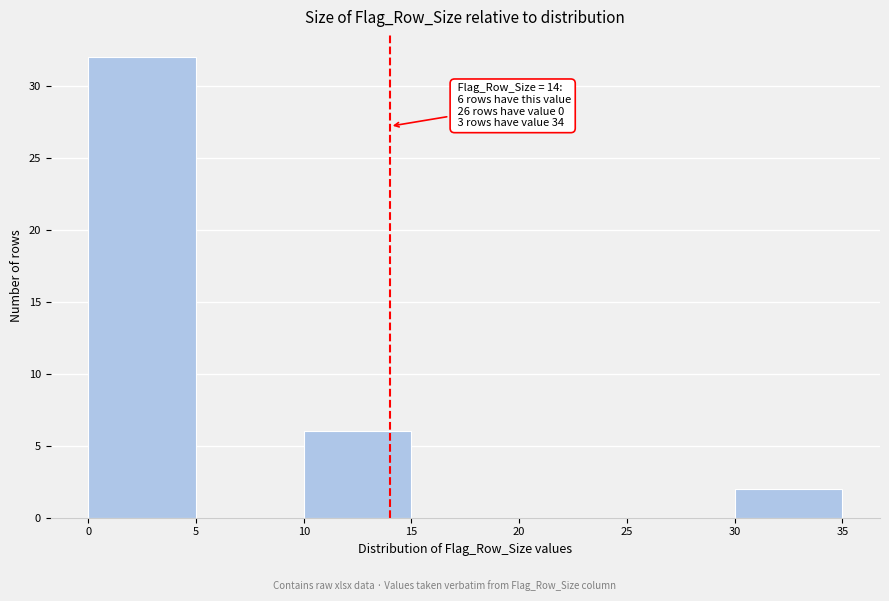

Which range on the x-axis has the tallest bar?

0 to 5